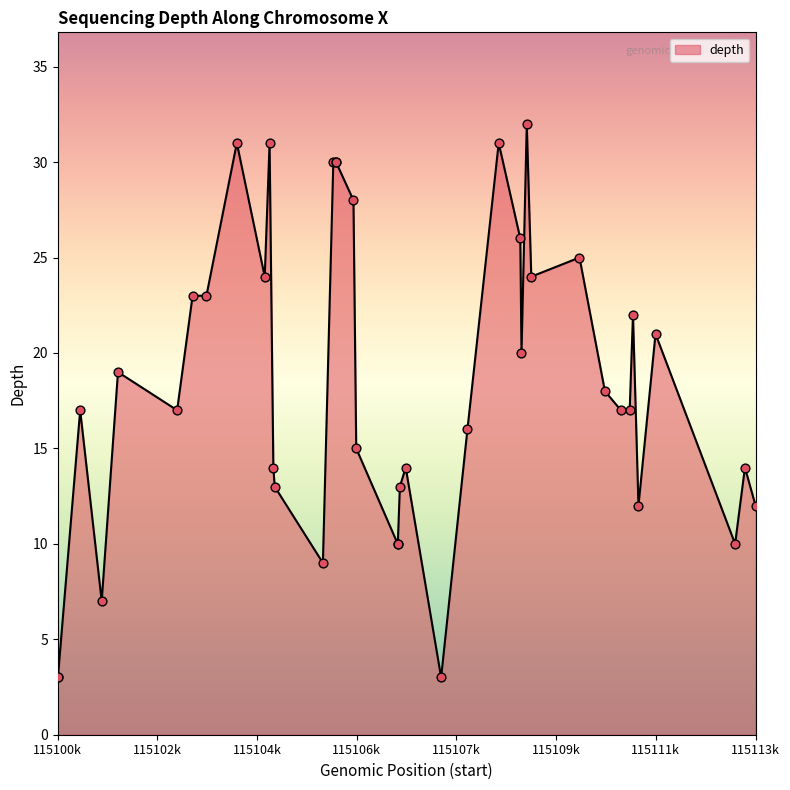

What is the maximum value shown in the chart?

32